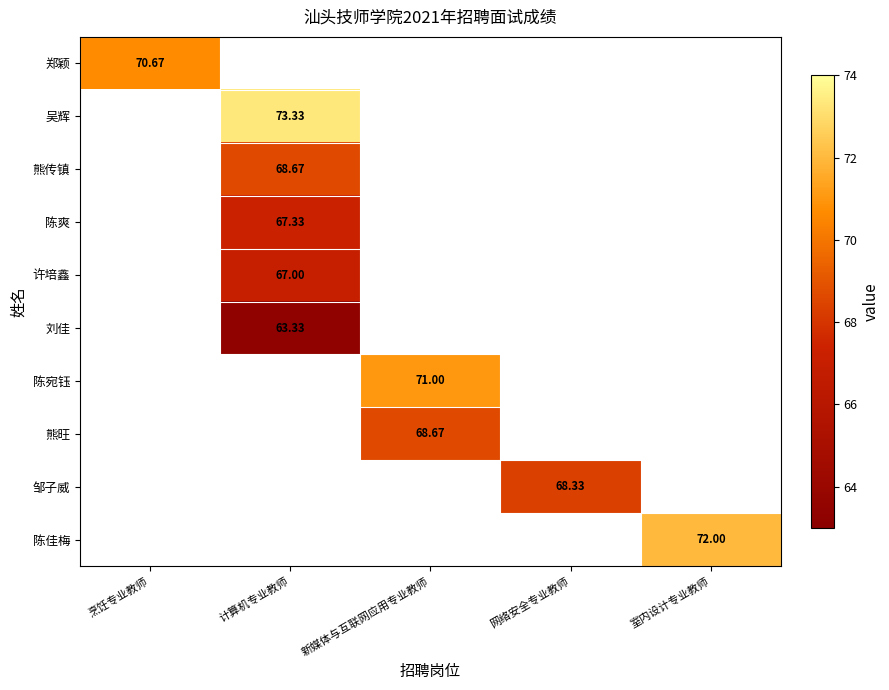

What is the smallest value displayed?

63.3